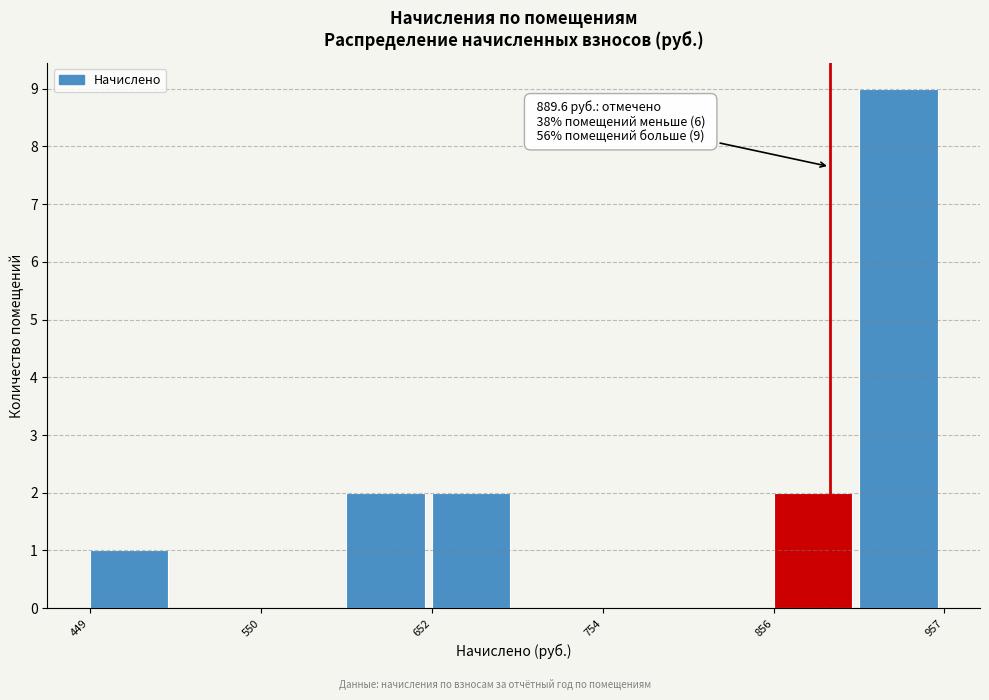

Around what value on the x-axis is the tallest bar? Give the approximate position of its centre, as read against the axis.

940